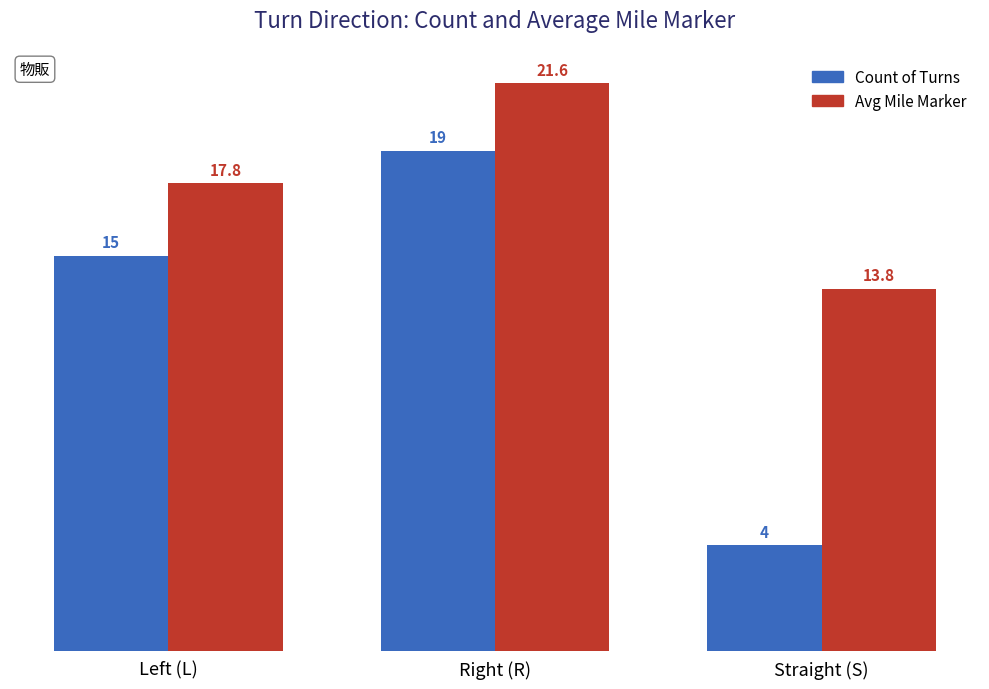

What is the sum of the Avg Mile Marker values at Right (R) and Left (L)?

39.3